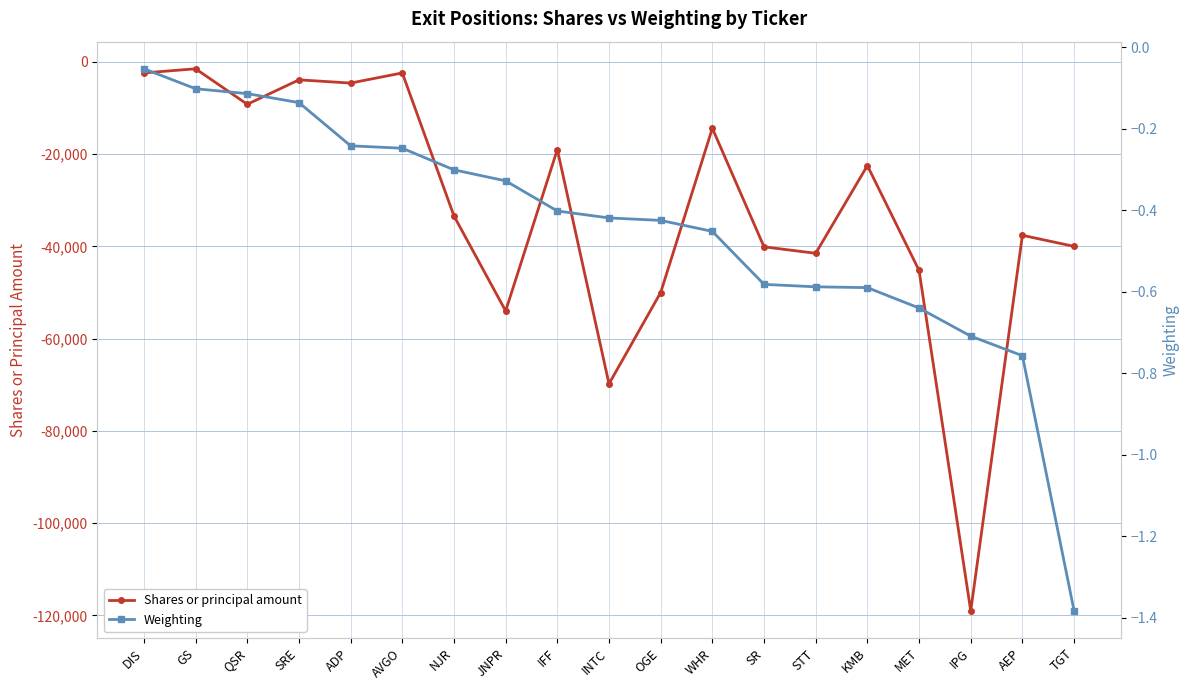

How many lines are shown in the chart?

2